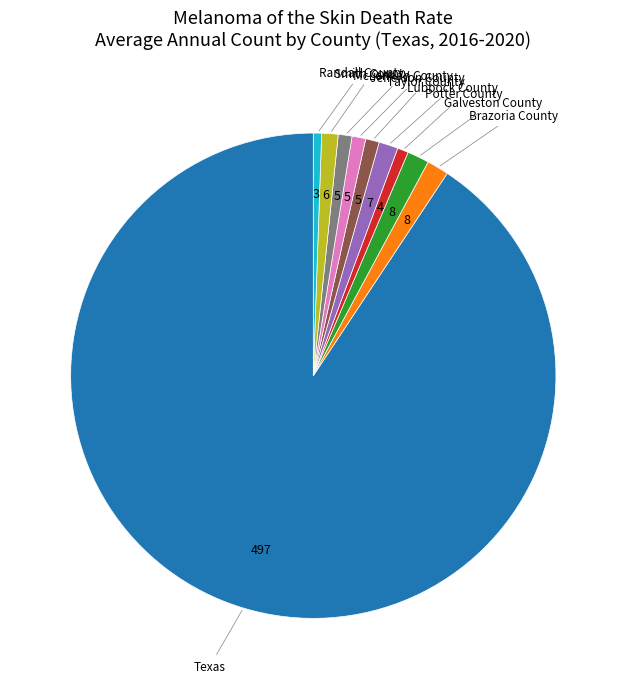

Does any single category account for the majority?

Yes